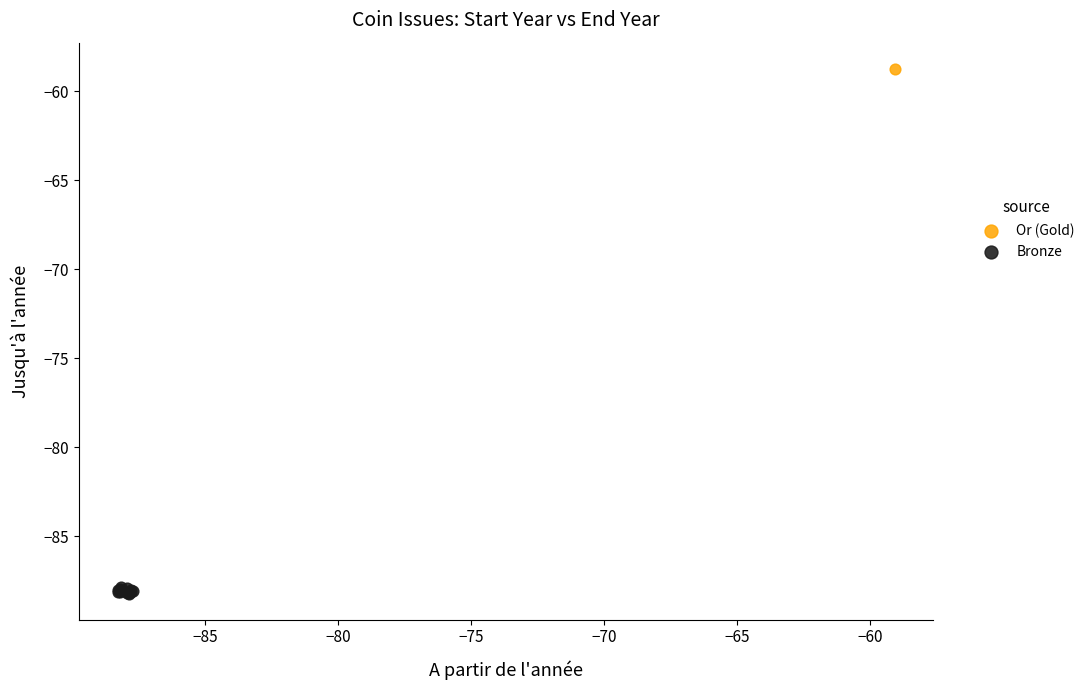

What are all the series names shown in the legend?

Or (Gold), Bronze